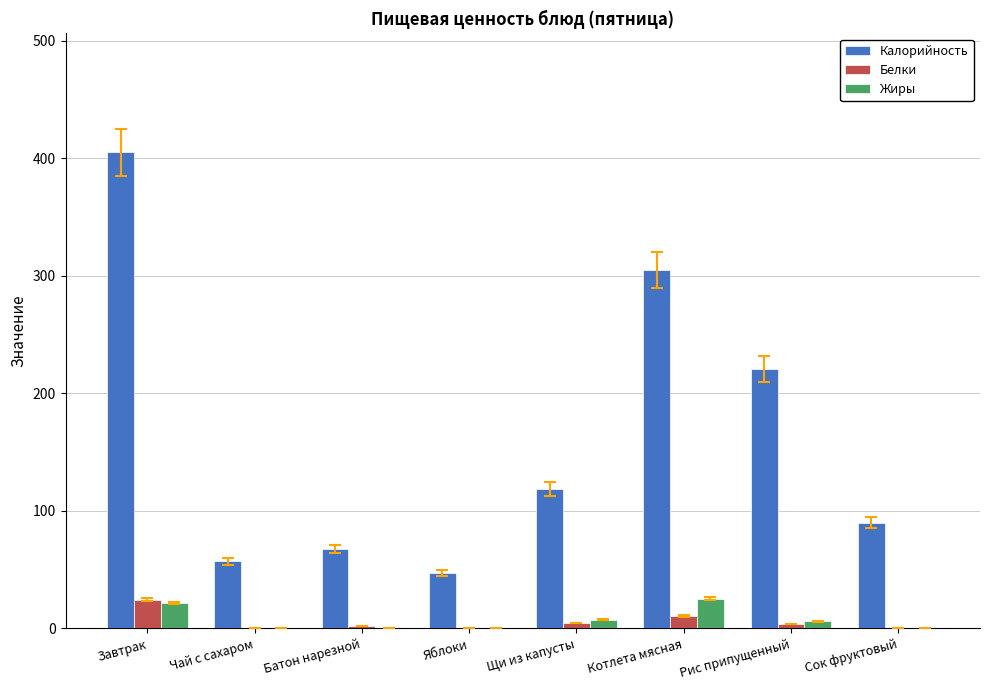

How many groups of bars are there?

8